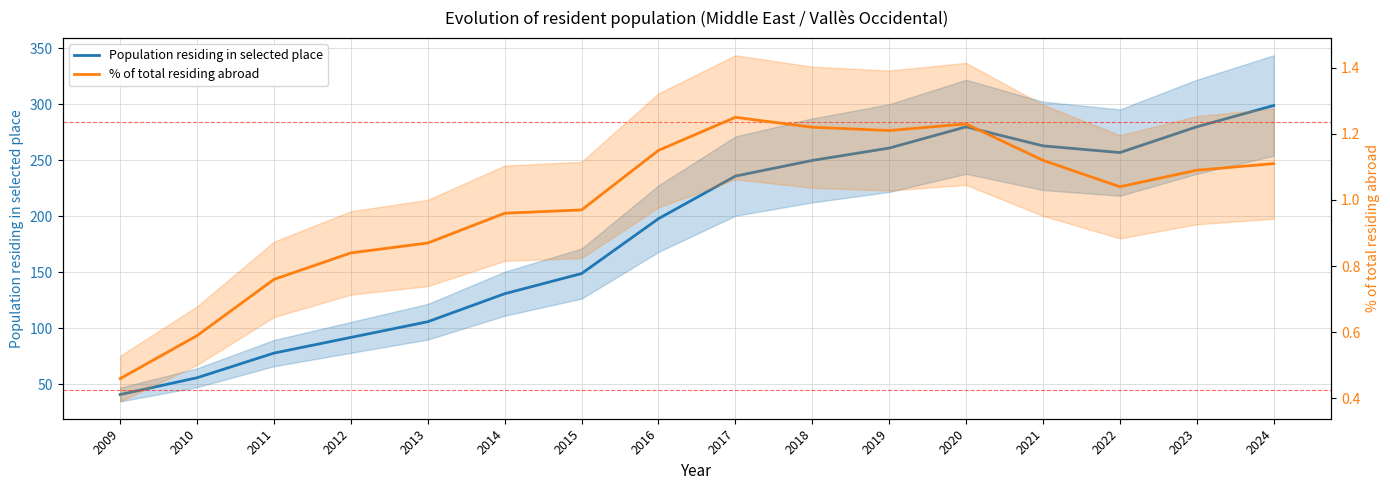

True or false: % of total residing abroad and Population residing in selected place intersect in this chart.

False